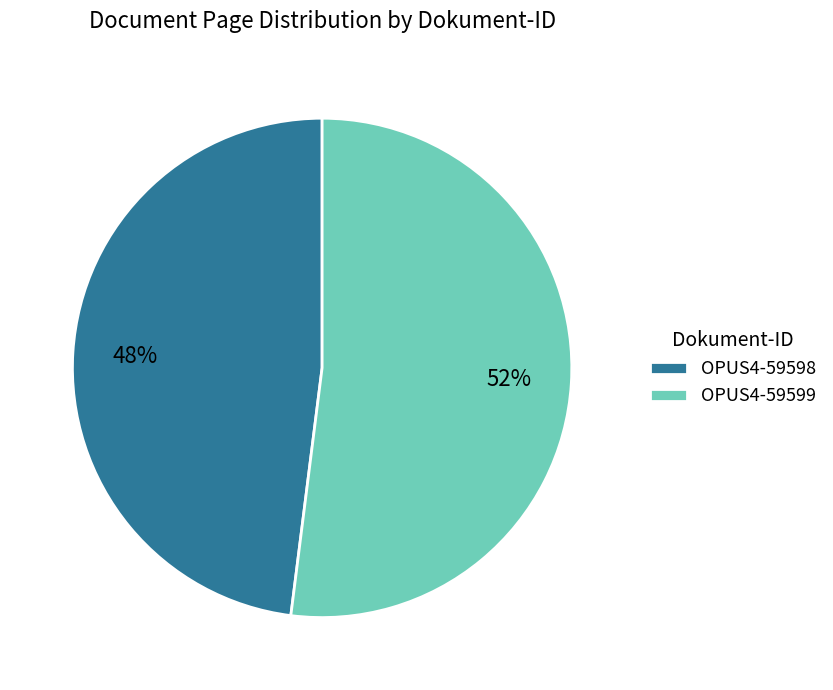

How many slices are in this pie chart?

2